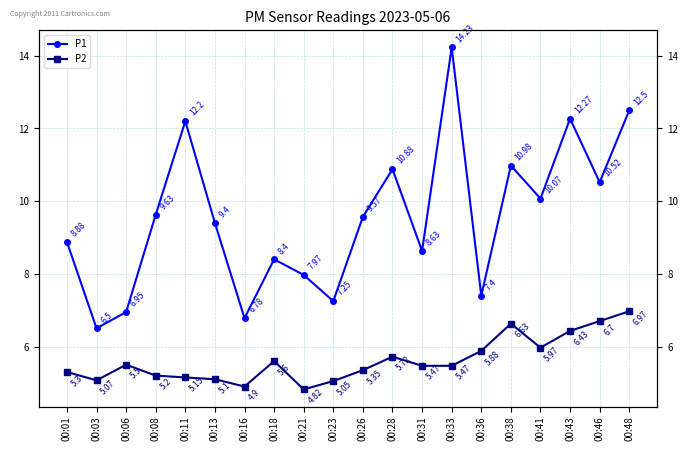

What is the maximum value shown in the chart?

14.2